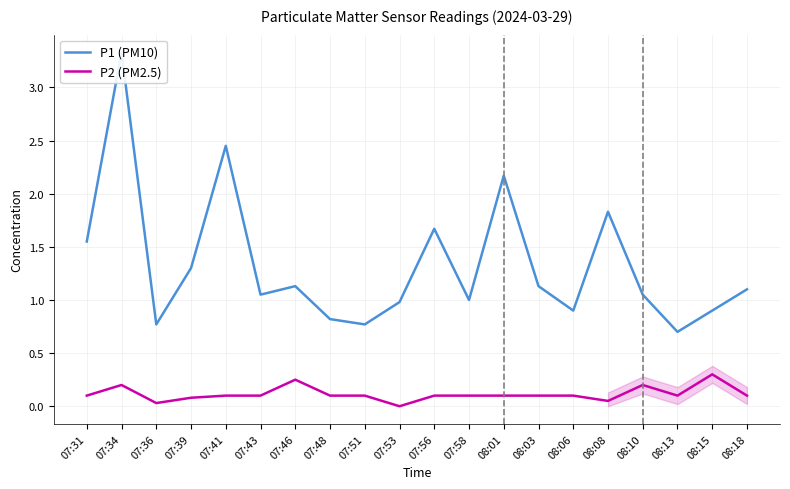

What is the label of the 18th point from the left?

08:13